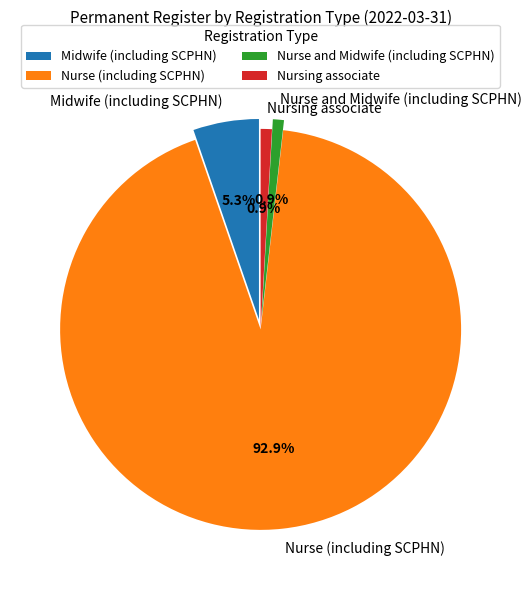

Do Nurse and Midwife (including SCPHN) and Nurse (including SCPHN) together represent more than half of the pie?

Yes